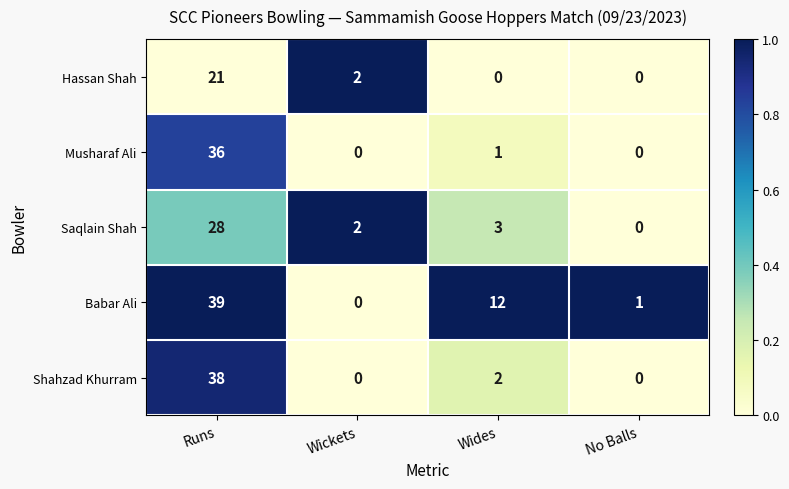

Where is Shahzad Khurram nearest to the value 19?

Wides